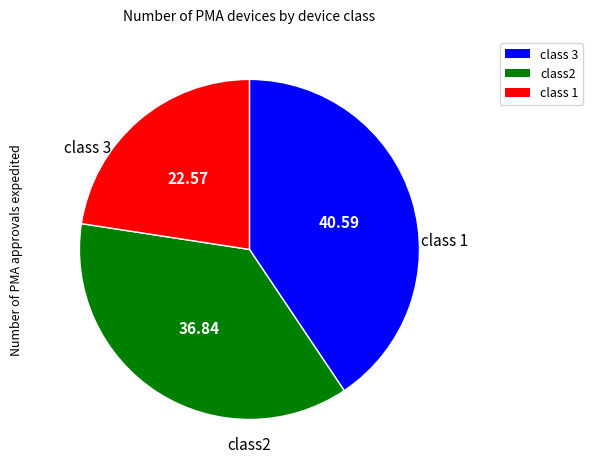

Is there a majority slice in this chart?

No